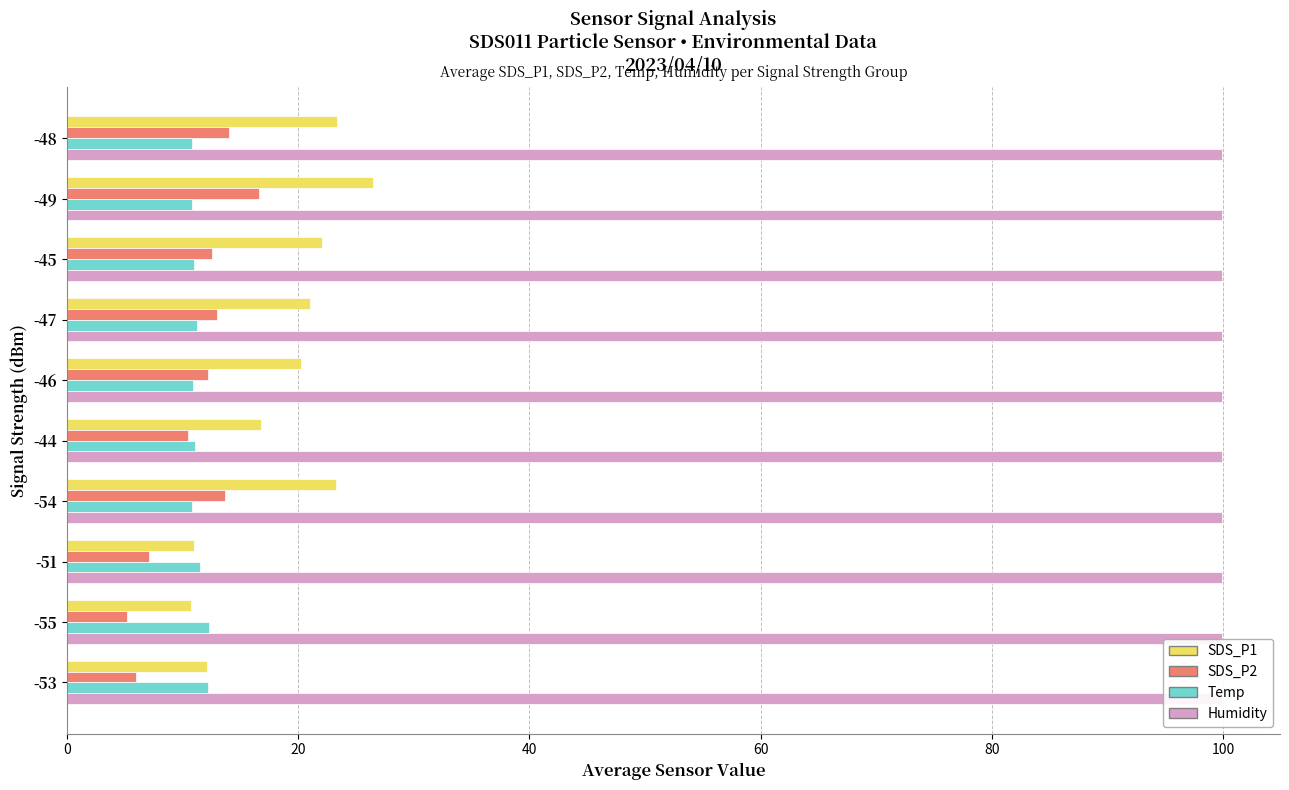

True or false: SDS_P2 has a value of 3.7 at -53.

False